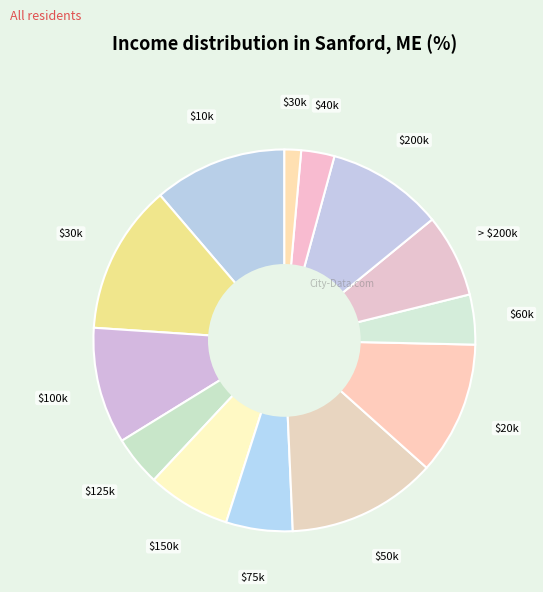

Is there any slice that represents more than half of the pie?

No